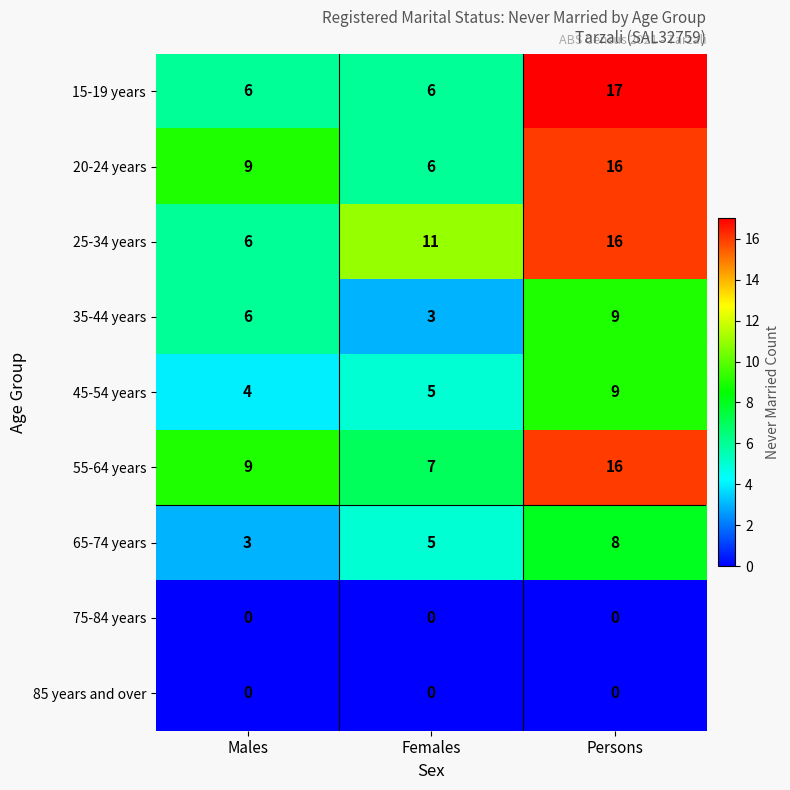

Count the 35-44 years values in the range 3 to 9.

3